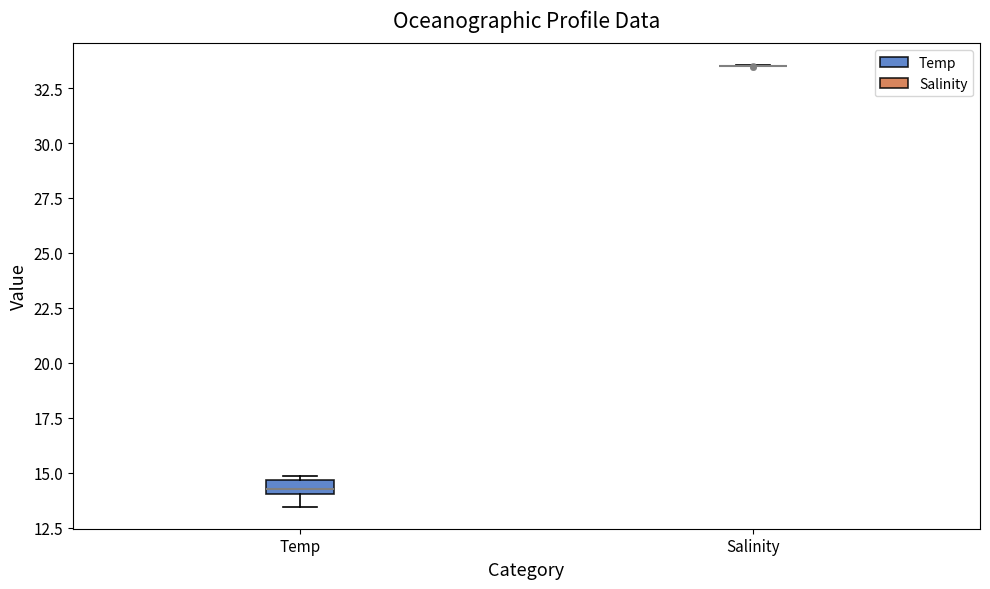

Where is the lower edge of the box for Temp on the y-axis? The values are not printed on the chart, so give them approximately, as read against the axis.

14.0